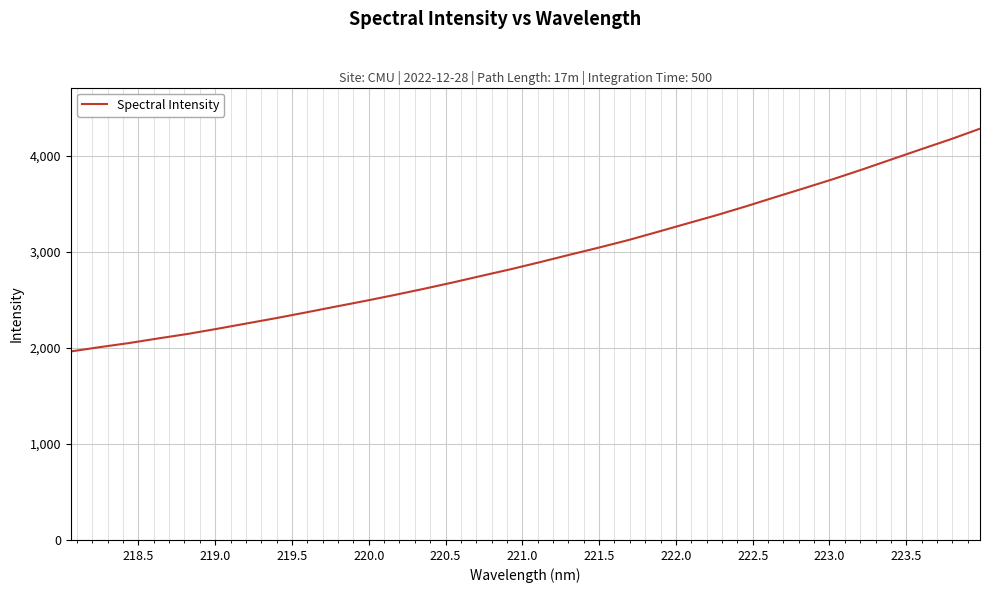

What is the sum of all values?

94516.5